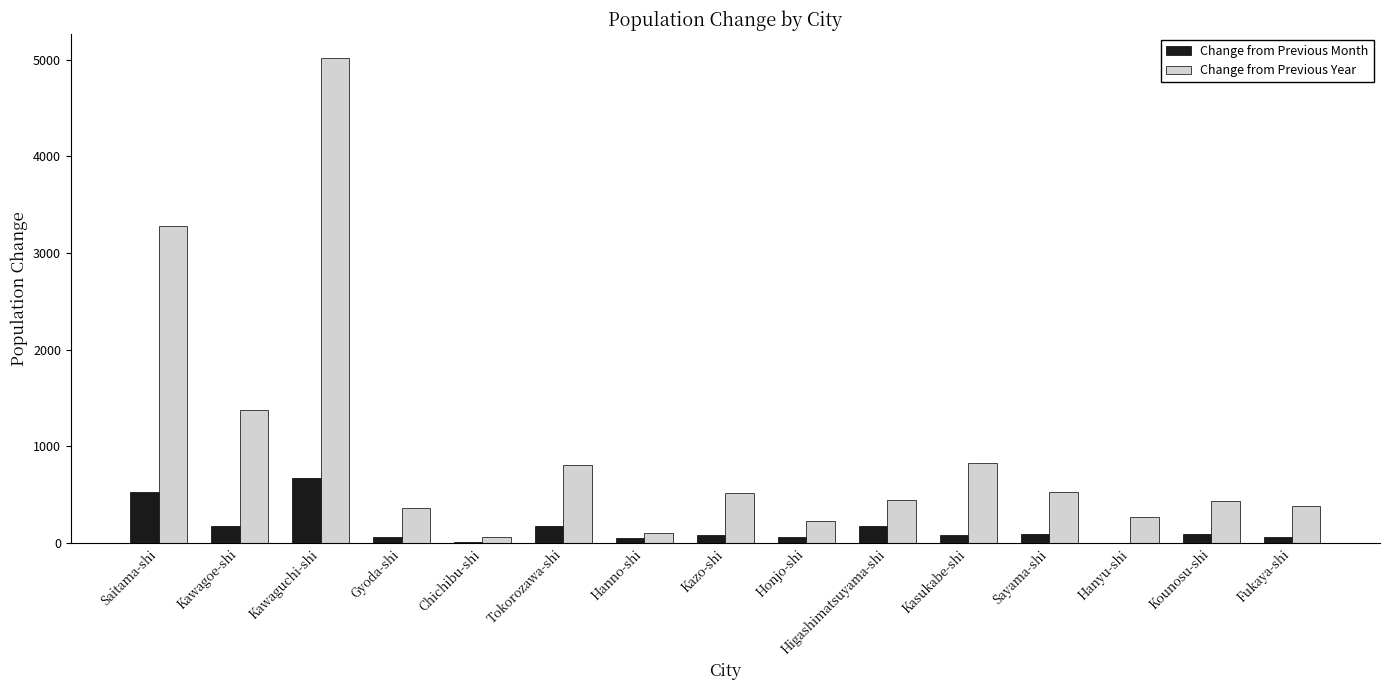

Between Tokorozawa-shi and Fukaya-shi, which series saw the biggest shift?

Change from Previous Year